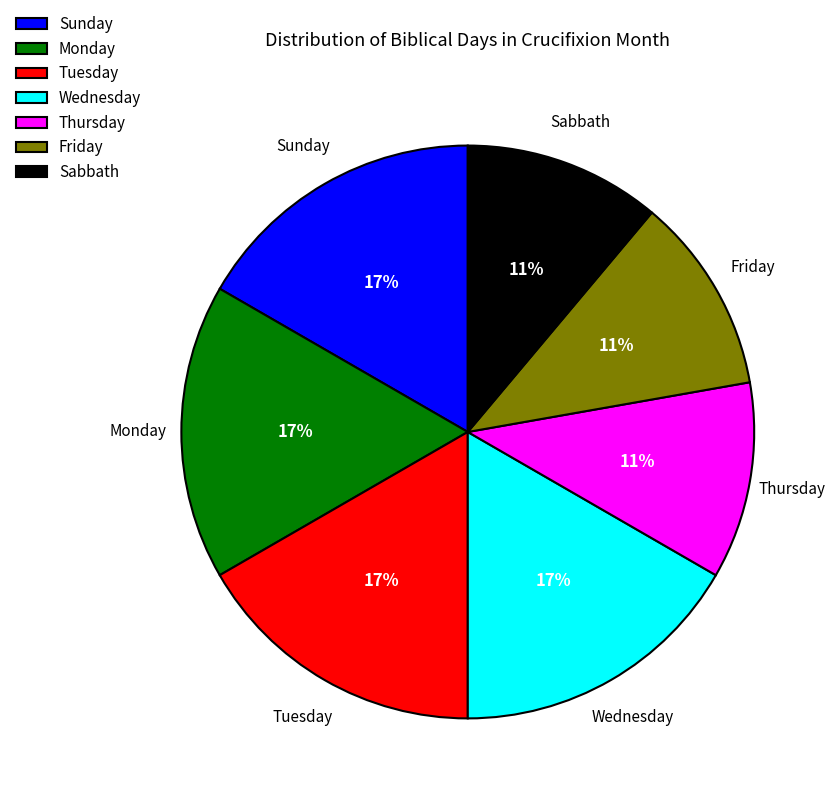

How many segments does this pie chart have?

7